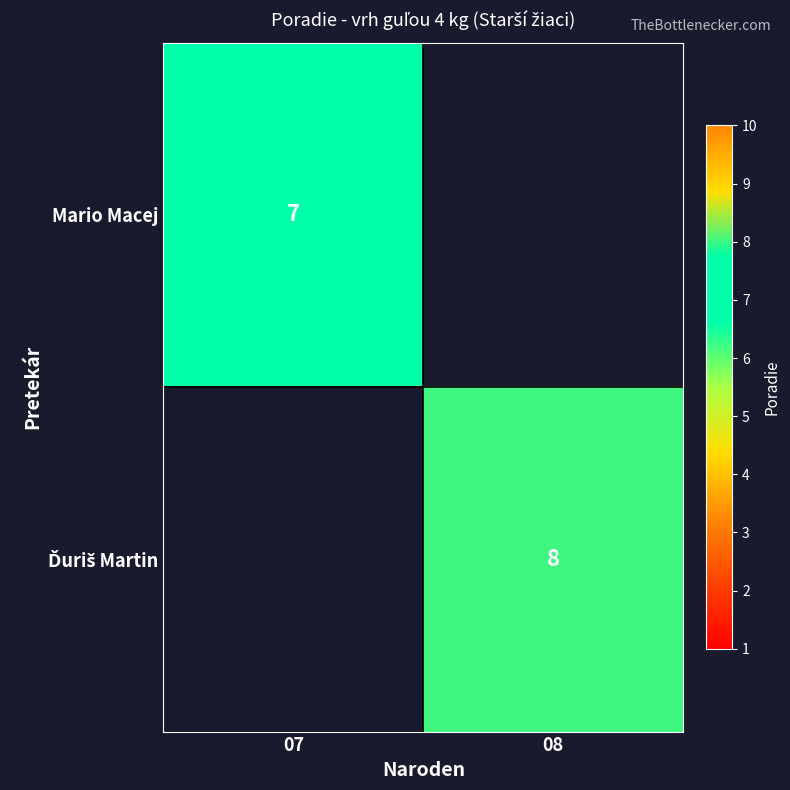

The value of Mario Macej at 07 is 7. True or false?

True